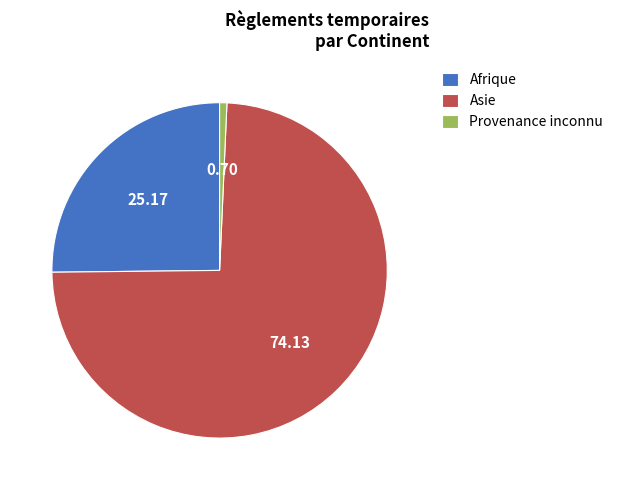

Count the number of slices in the pie.

3